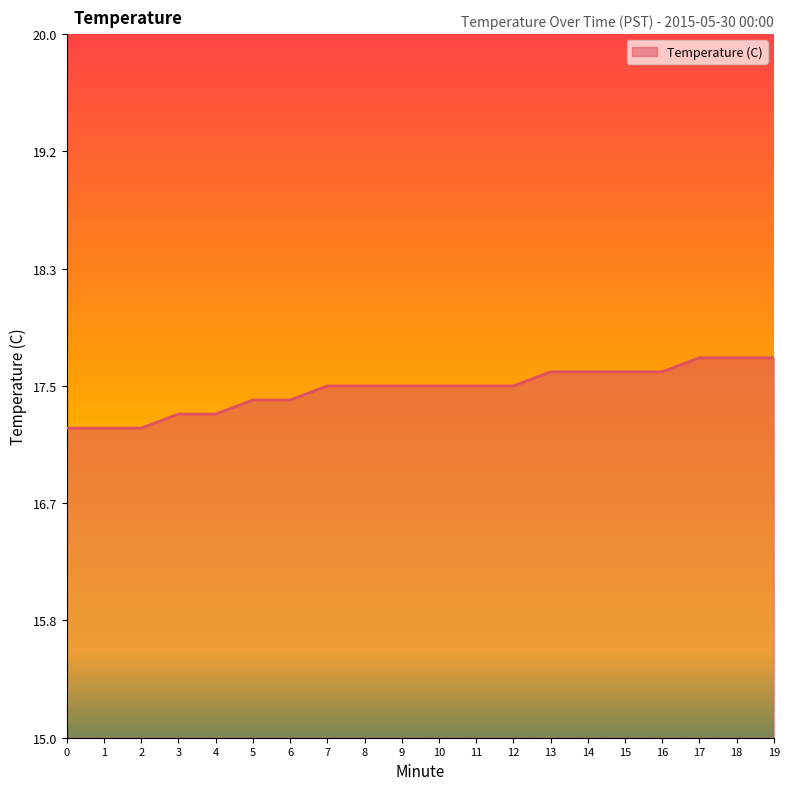

Count the number of data series in this chart.

1